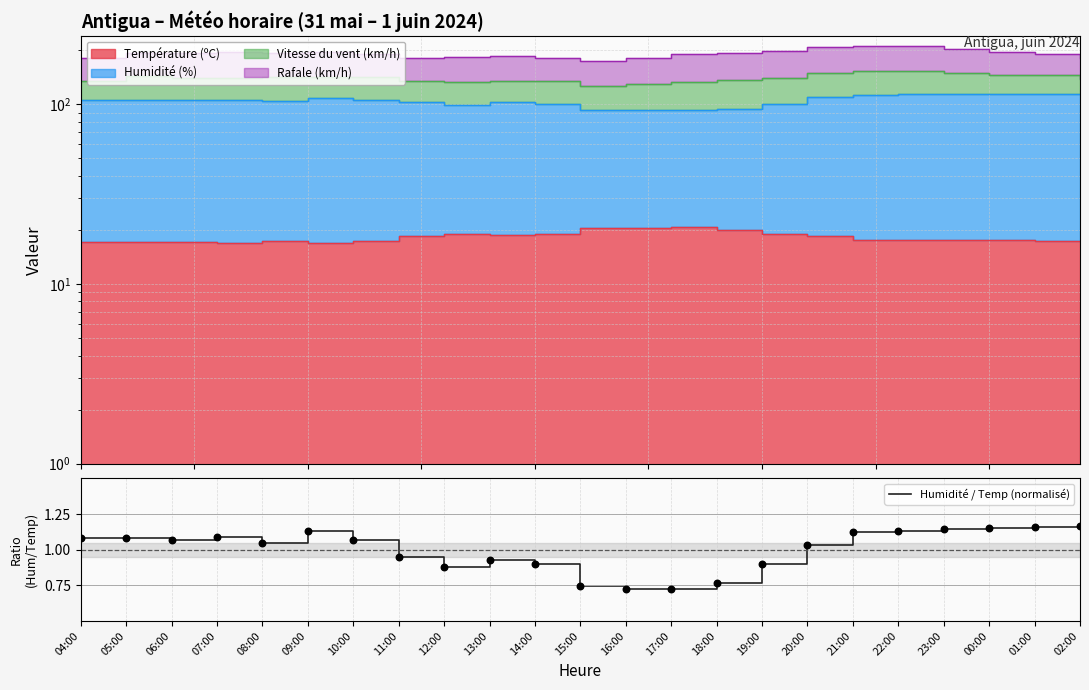

What is the change in value from 05:00 to 16:00?

-0.4